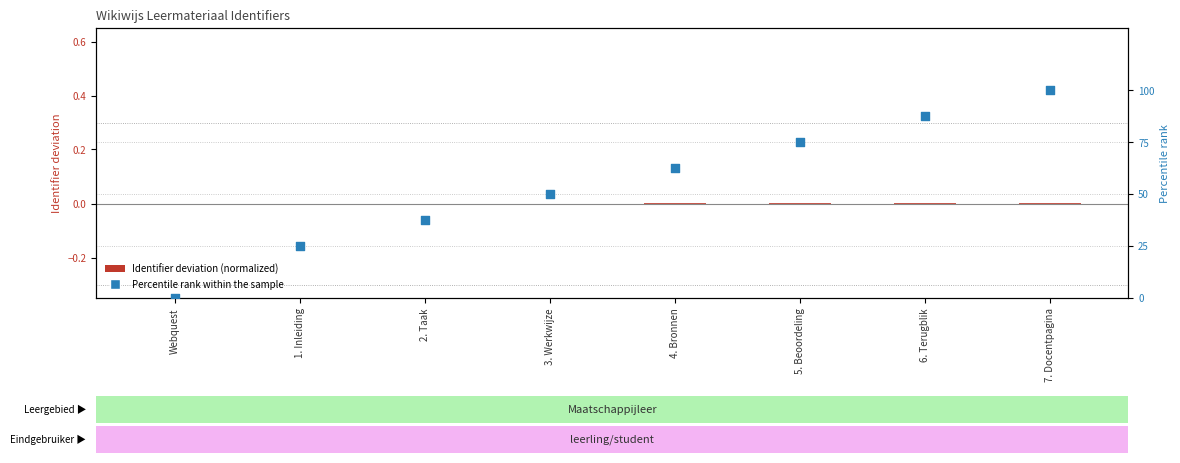

At how many categories does at least one series exceed 64?

3